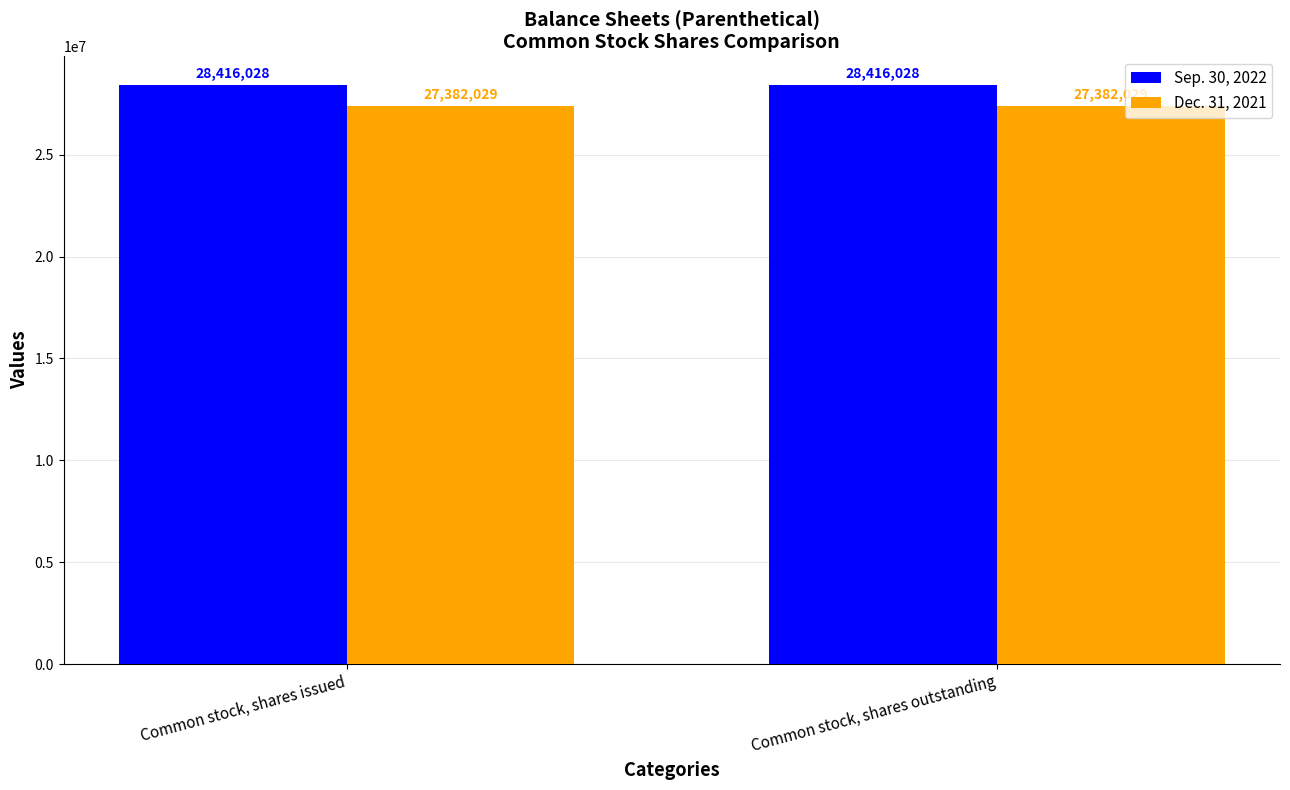

What is the approximate value of Dec. 31, 2021 at Common stock, shares issued?

27382029